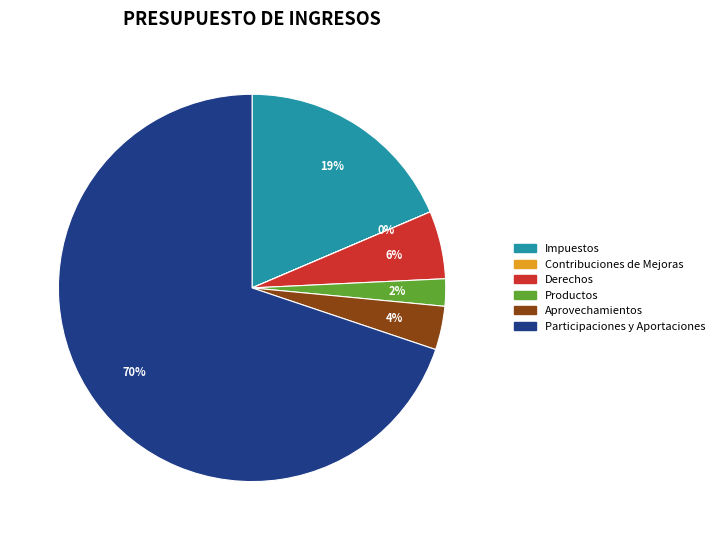

Does Participaciones y Aportaciones account for over 50% of the chart?

Yes